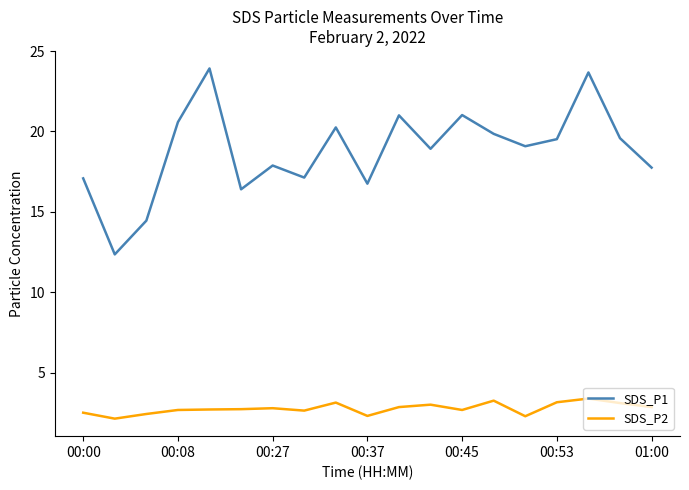

True or false: SDS_P2 and SDS_P1 intersect in this chart.

False